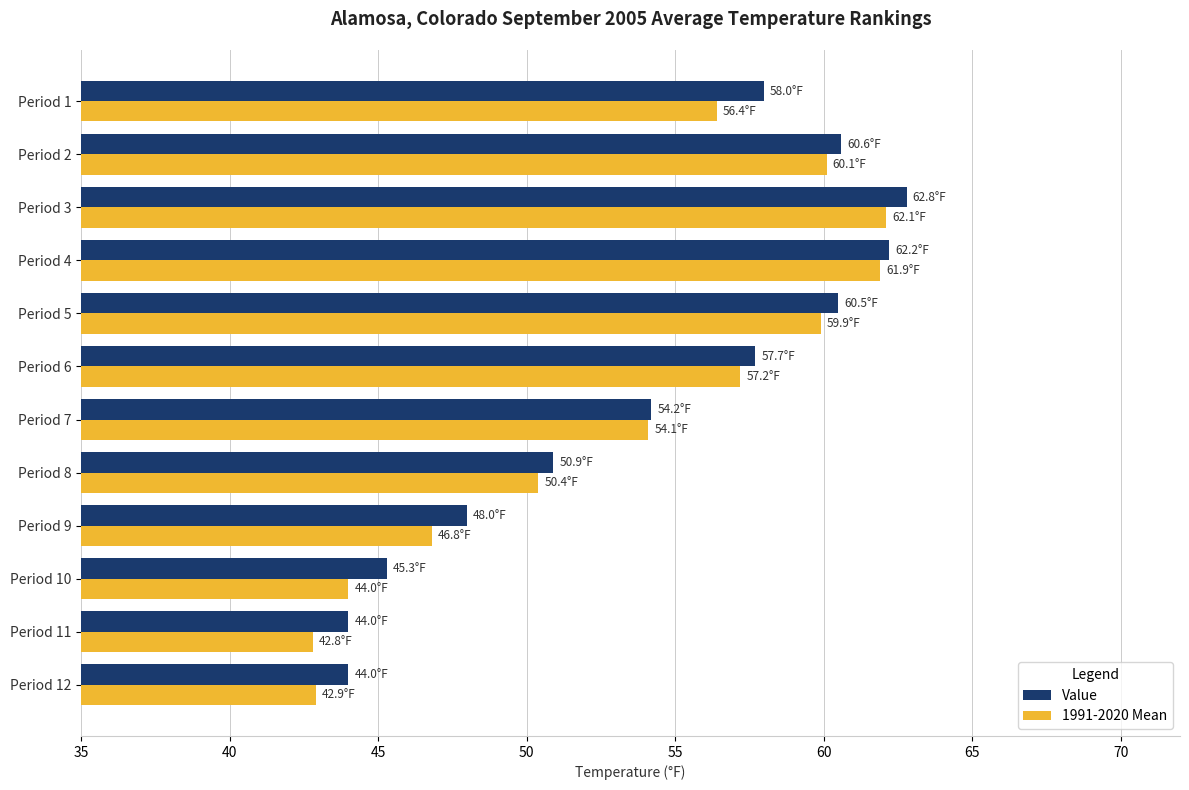

What is the difference between the second highest and second lowest values in the Value series?

18.2